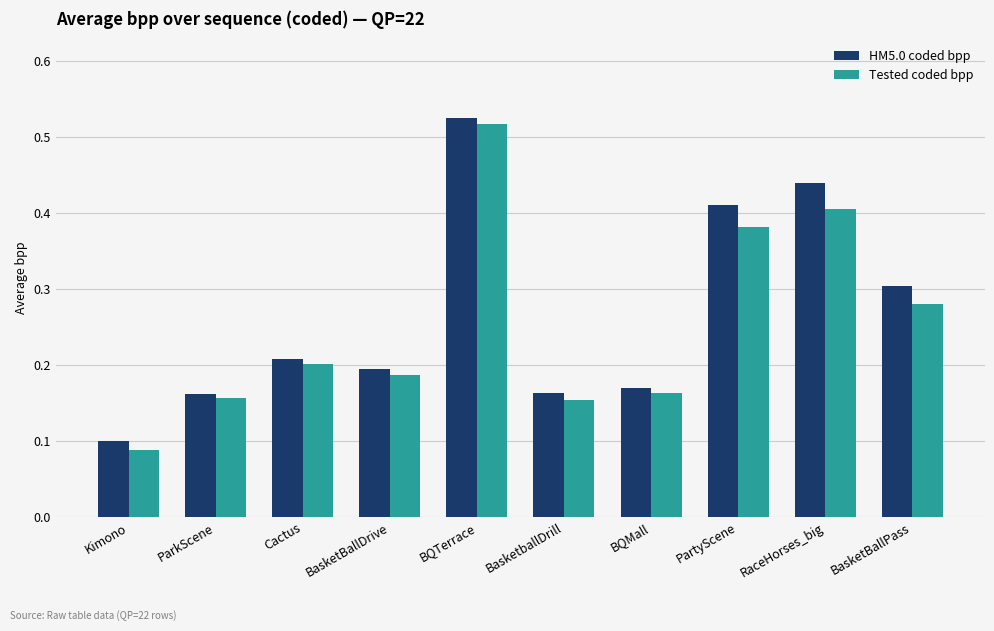

How many Tested coded bpp values are between 0 and 1?

10